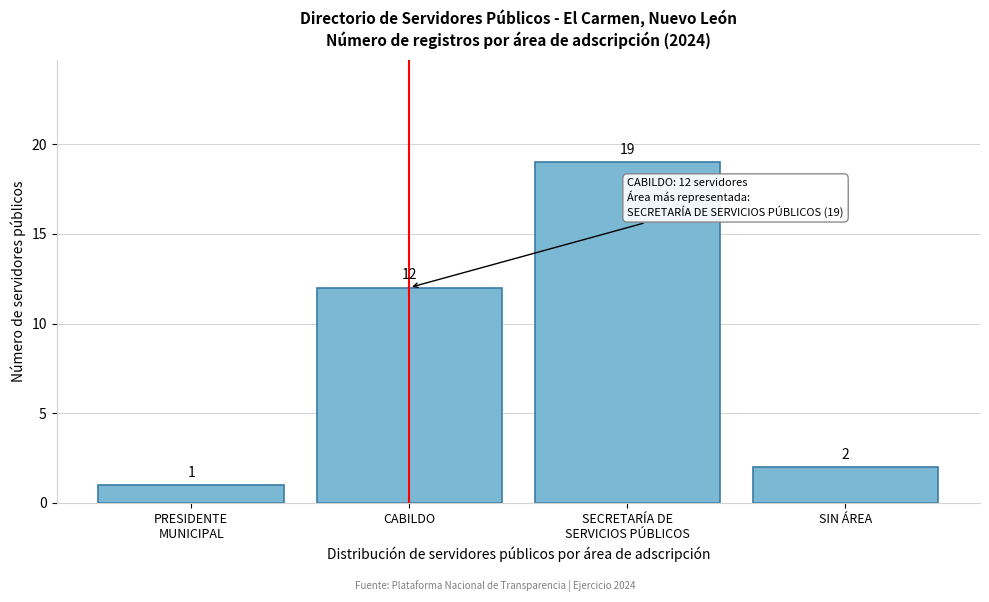

Reading left to right, transcribe all the data shown in this chart.

1	12	19	2